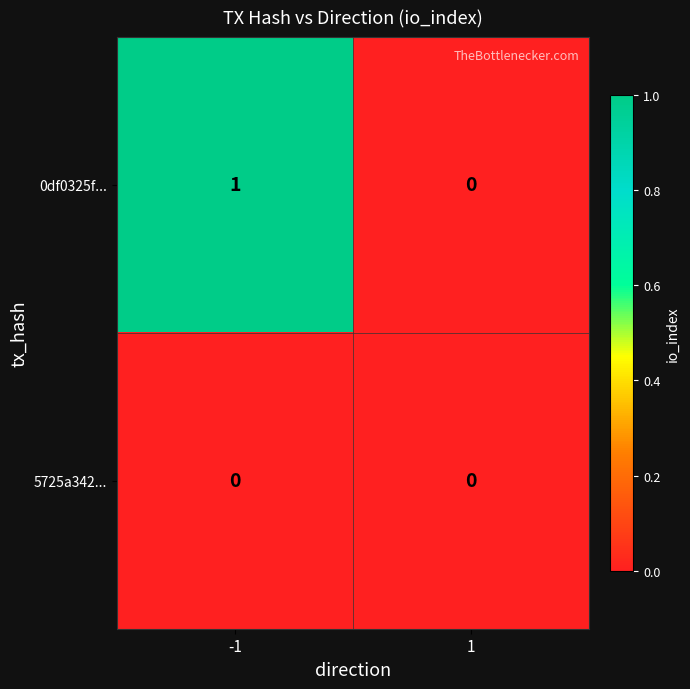

Is the value of 0df0325f... at -1 greater than the value of 5725a342... at -1?

Yes